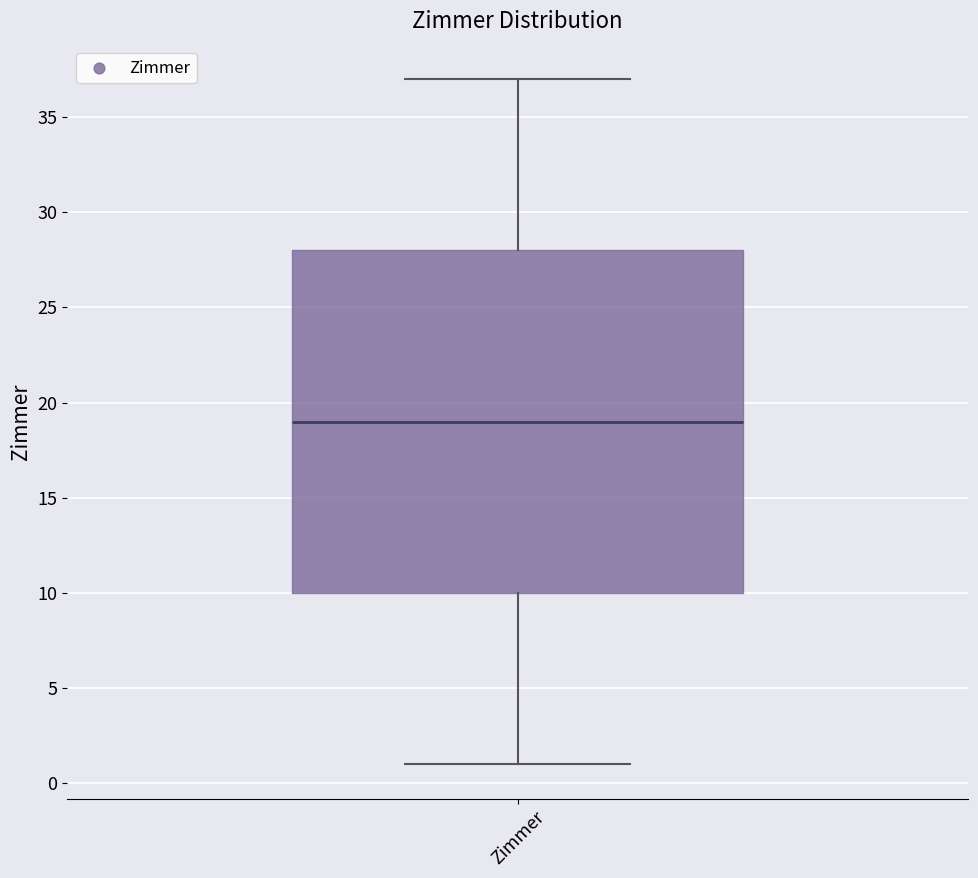

Where is the lower edge of the box for Zimmer on the y-axis? The values are not printed on the chart, so give them approximately, as read against the axis.

10